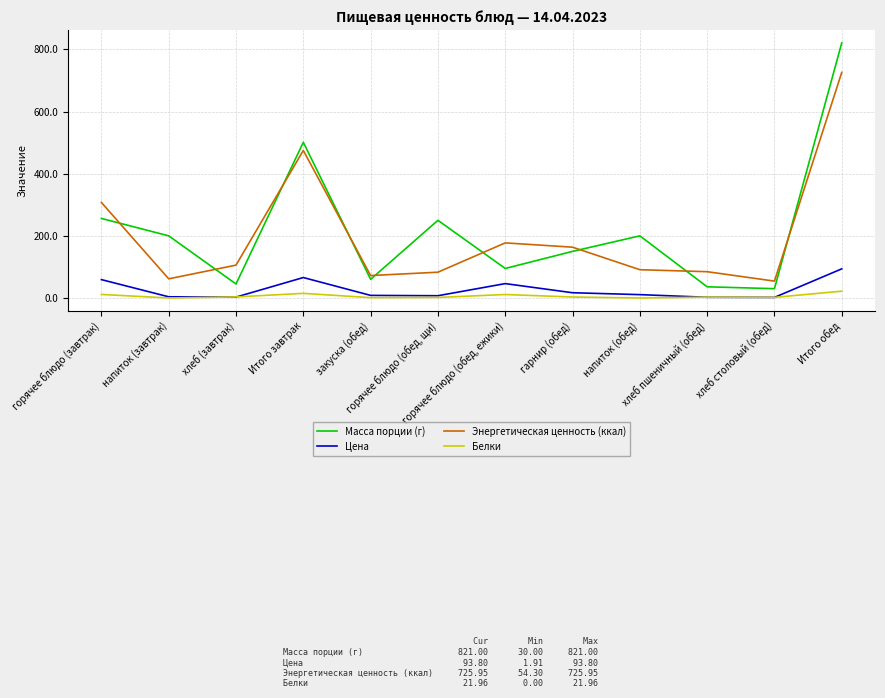

Does the chart display data point markers on the line(s)?

No